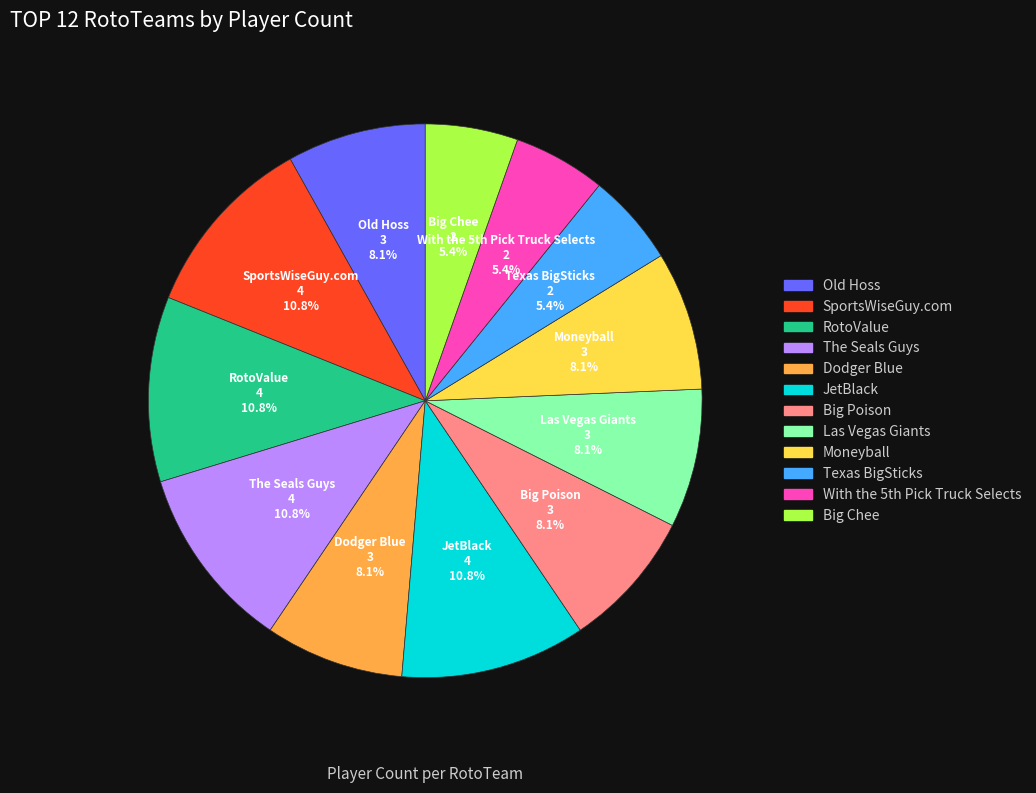

What percentage is the The Seals Guys slice, to the nearest percent?

11%